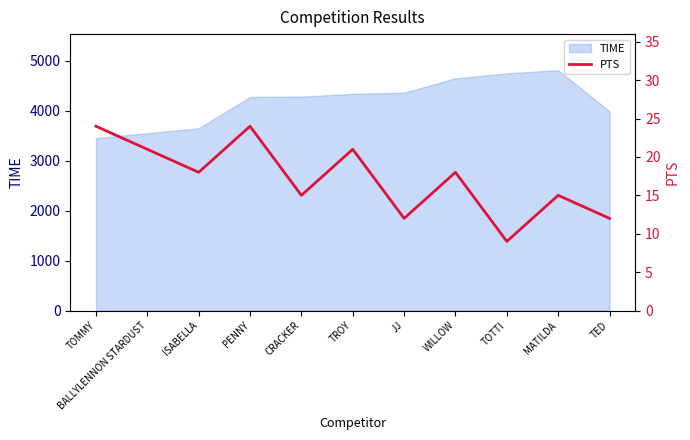

Where is the first local minimum?

ISABELLA